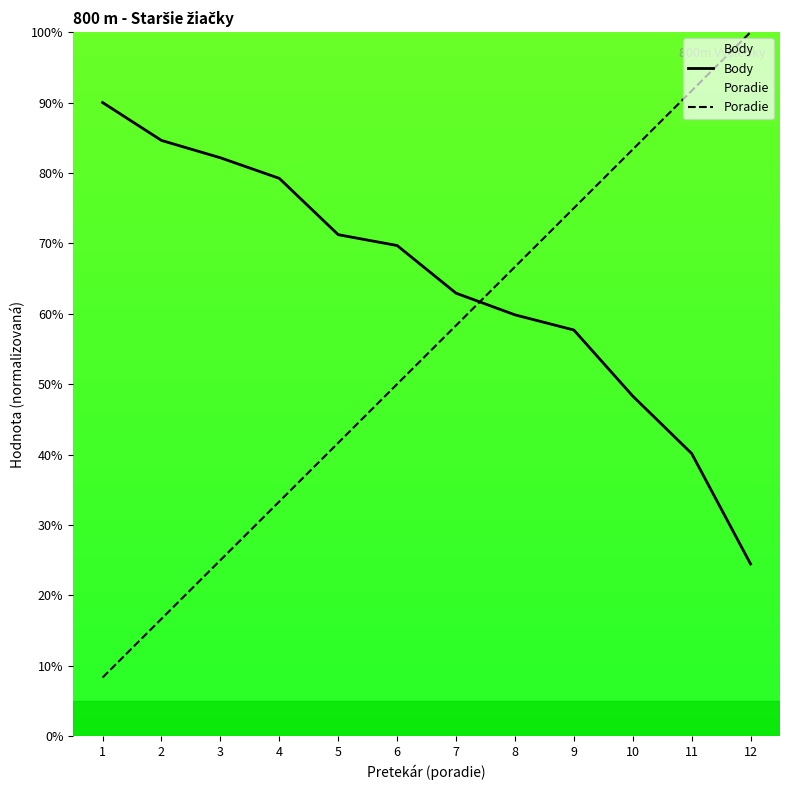

How many times do Body and Poradie cross each other?

1